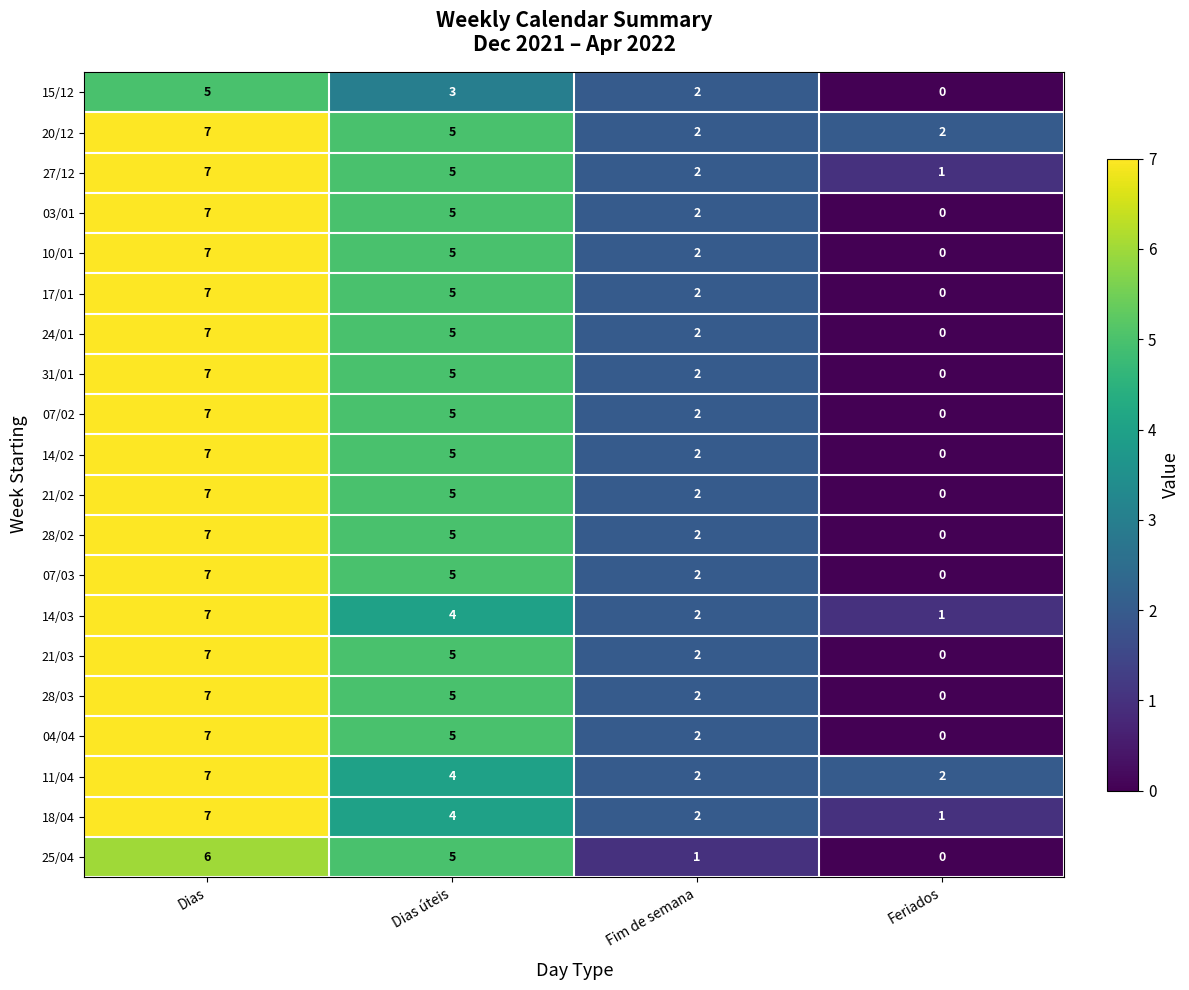

Is it true that 31/01 equals 7 at Dias?

True